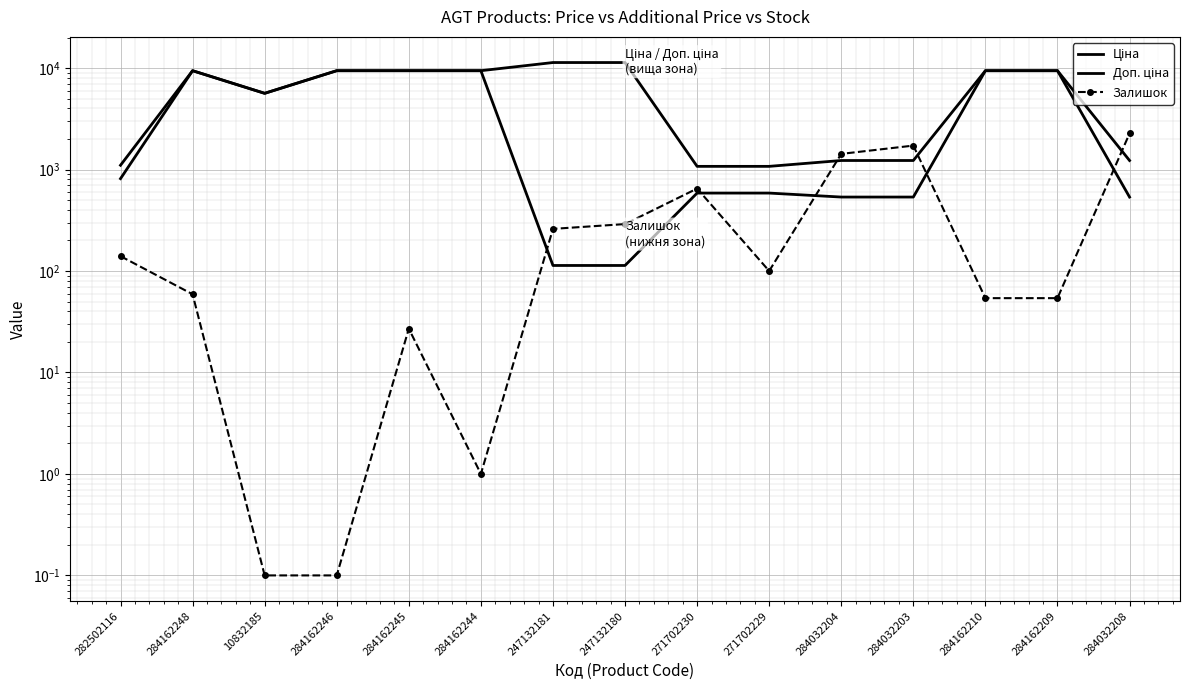

How many values in the Доп. ціна series are below 9416?

7